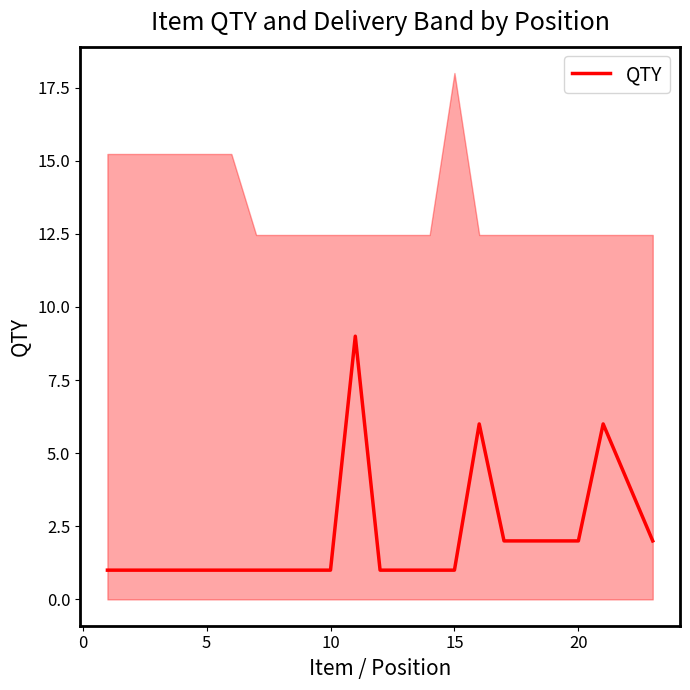

The QTY series shows 1 at 10. True or false?

True